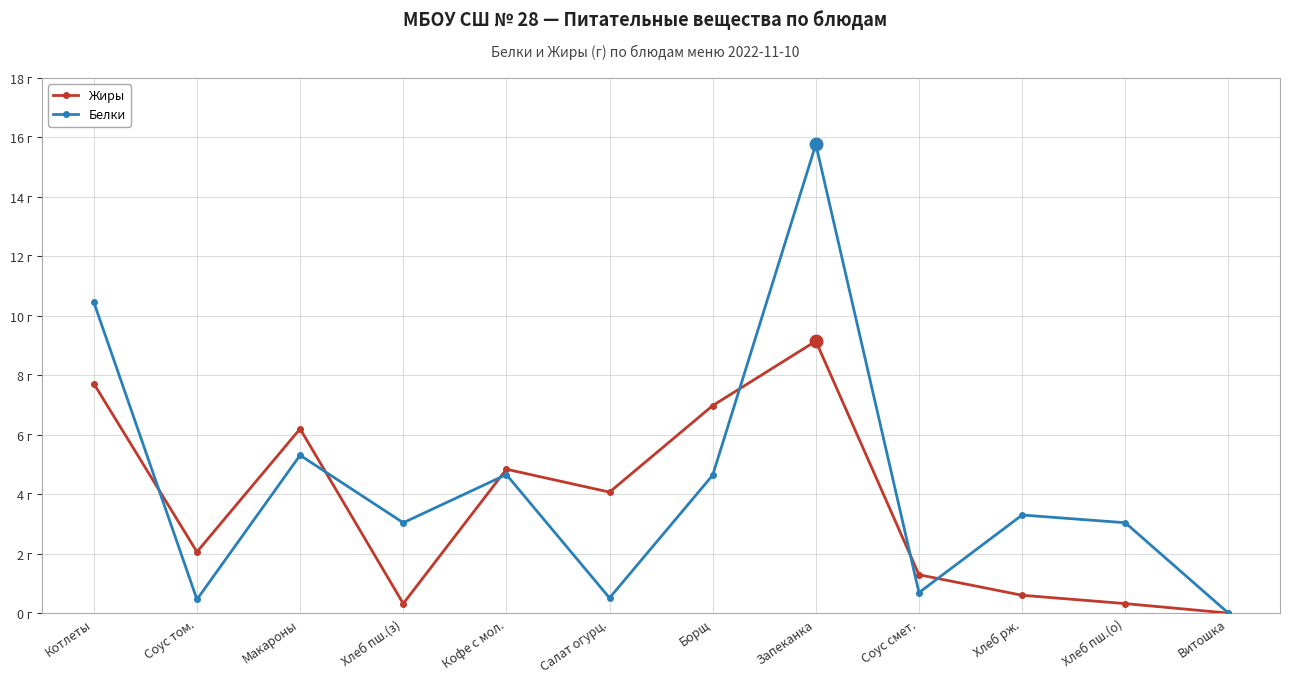

How many interior local valleys does the Жиры series have?

3